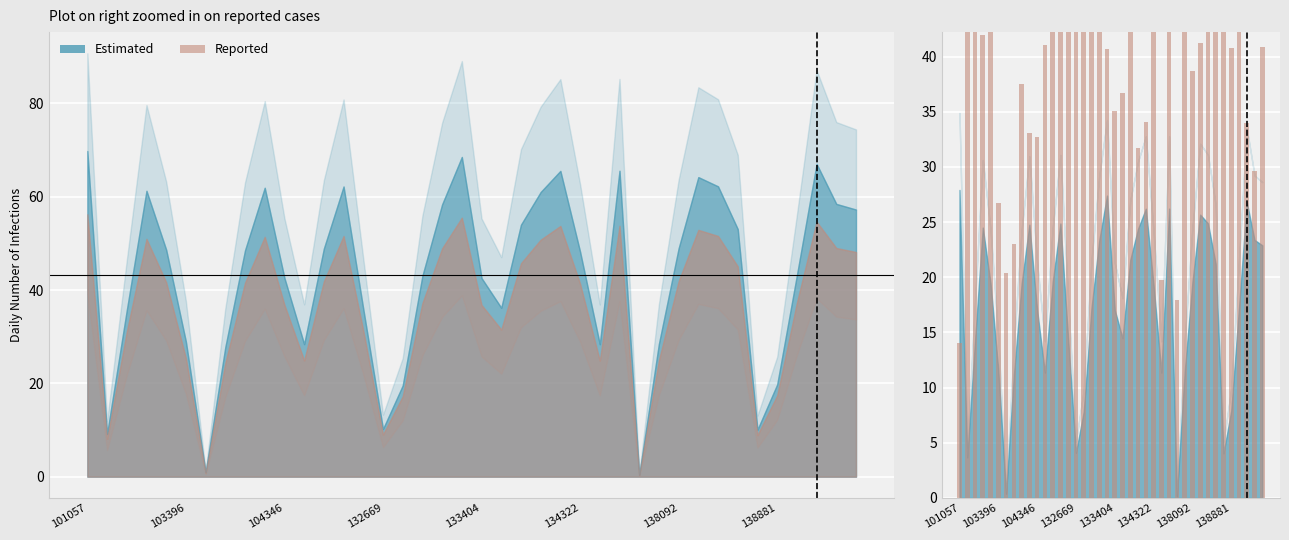

What is the value of the 22nd bar from the left?

36.7